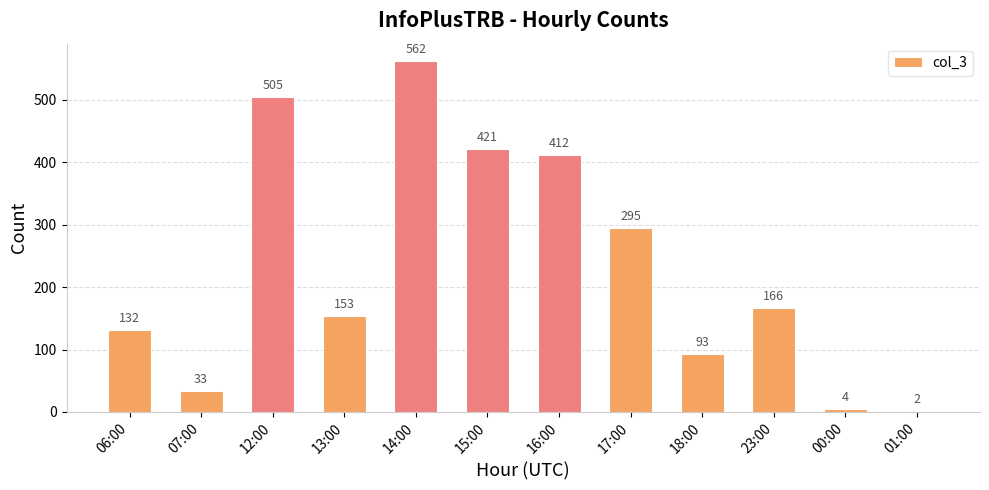

What is the difference between the maximum and minimum values?

560